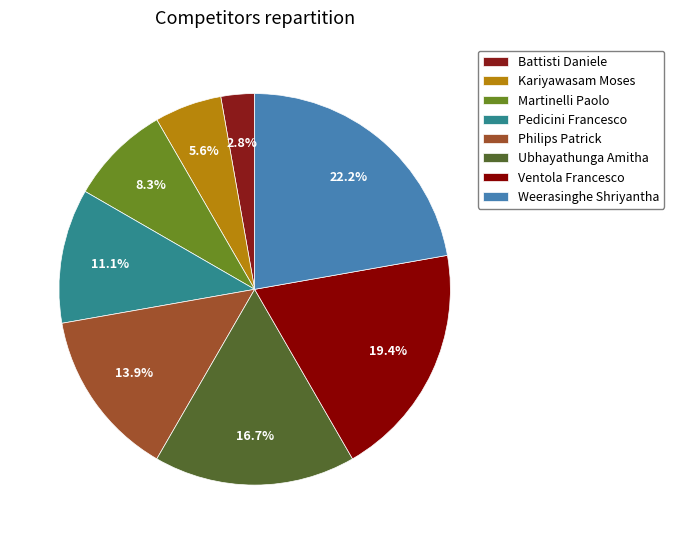

How many slices are in this pie chart?

8